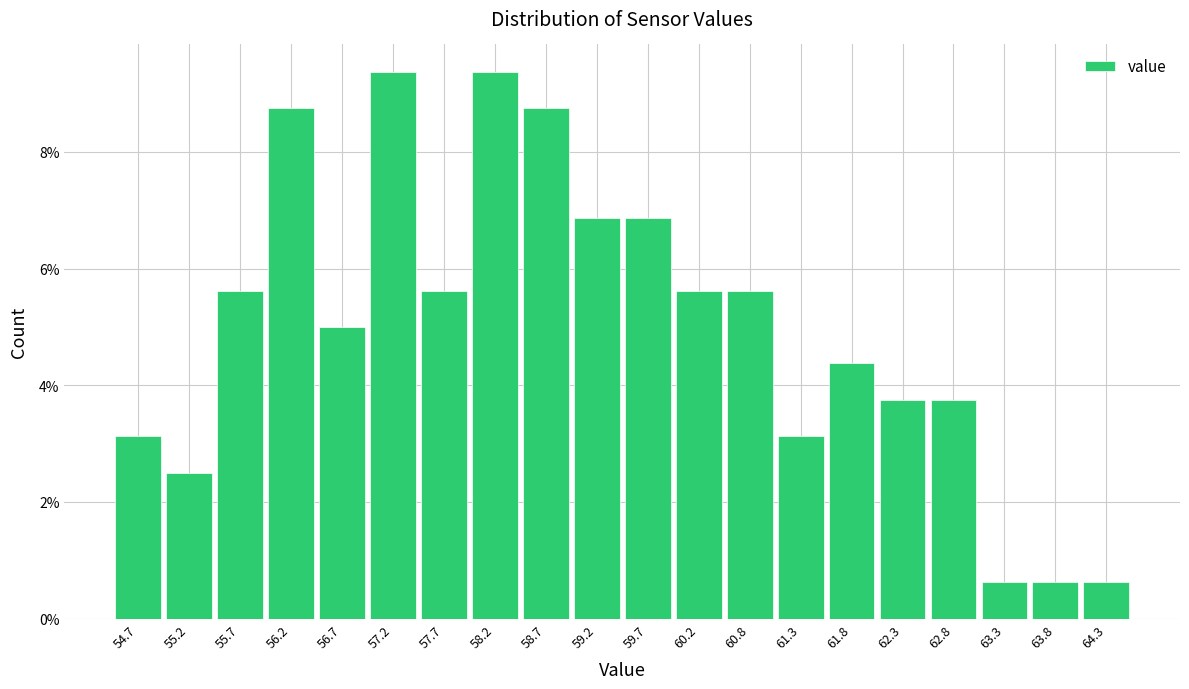

Reading left to right, list every bar in this chart as the range it spans on the x-axis followed by its height. Neither the bar edges nor the heights are printed on the chart, so give them approximately, as read against the axes.

54.4 to 54.9: 3.2
54.9 to 55.4: 2.6
55.4 to 55.9: 5.6
55.9 to 56.4: 8.8
56.4 to 56.9: 5.0
56.9 to 57.5: 9.4
57.5 to 58.0: 5.6
58.0 to 58.5: 9.4
58.5 to 59.0: 8.8
59.0 to 59.5: 6.8
59.5 to 60.0: 6.8
60.0 to 60.5: 5.6
60.5 to 61.0: 5.6
61.0 to 61.5: 3.2
61.5 to 62.0: 4.4
62.0 to 62.5: 3.8
62.5 to 63.0: 3.8
63.0 to 63.6: 0.6
63.6 to 64.1: 0.6
64.1 to 64.6: 0.6